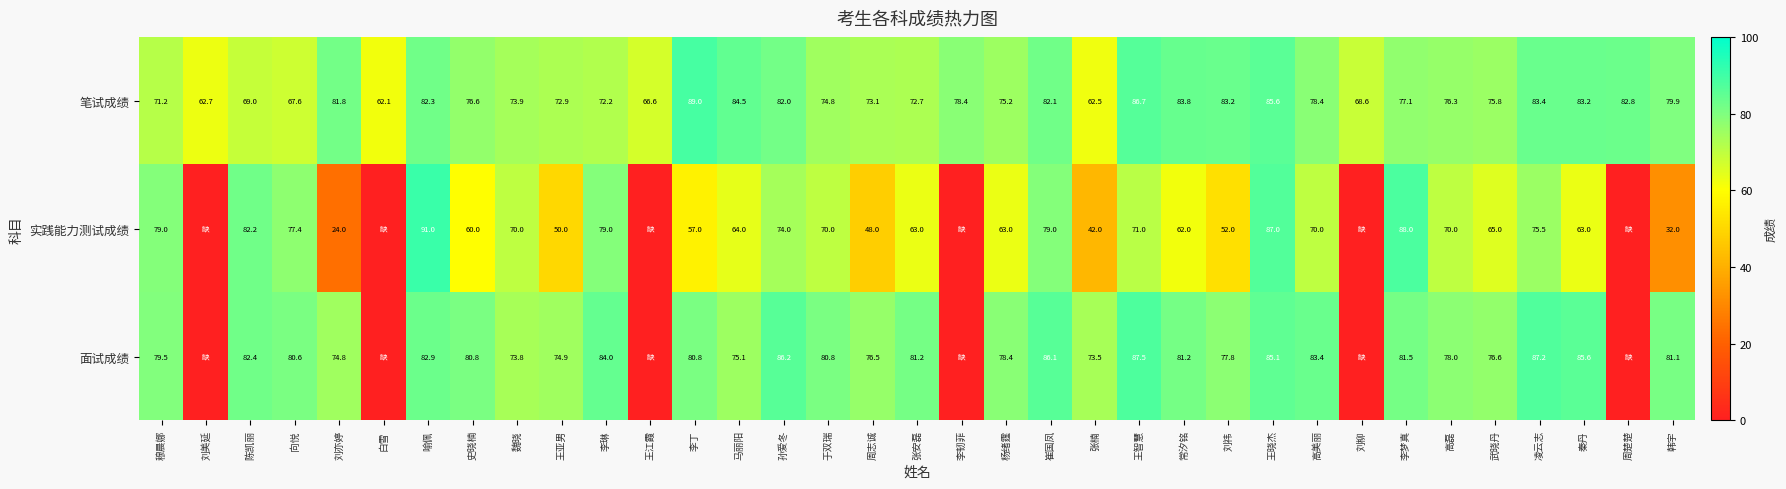

The value of 面试成绩 at 马丽阳 is 75.1. True or false?

True